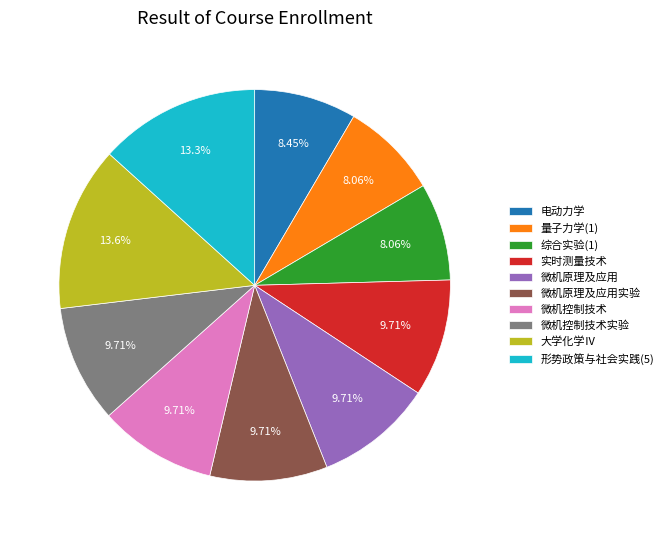

To the nearest percent, what is the difference between the 综合实验(1) and 形势政策与社会实践(5) slice percentages?

5%